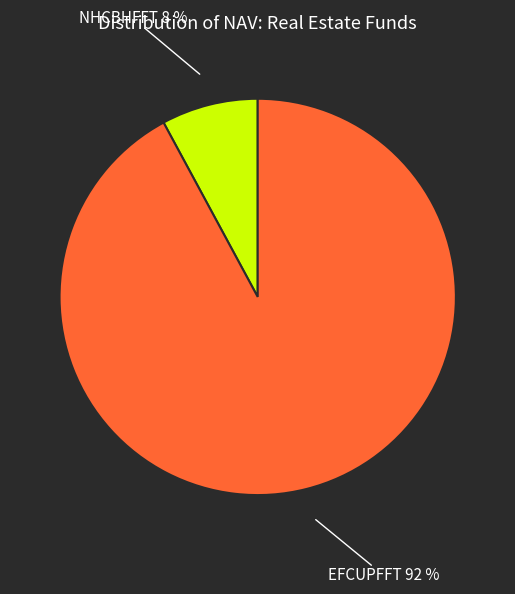

Is the sum of EFCUPFFT and NHCBHFFT greater than half?

Yes